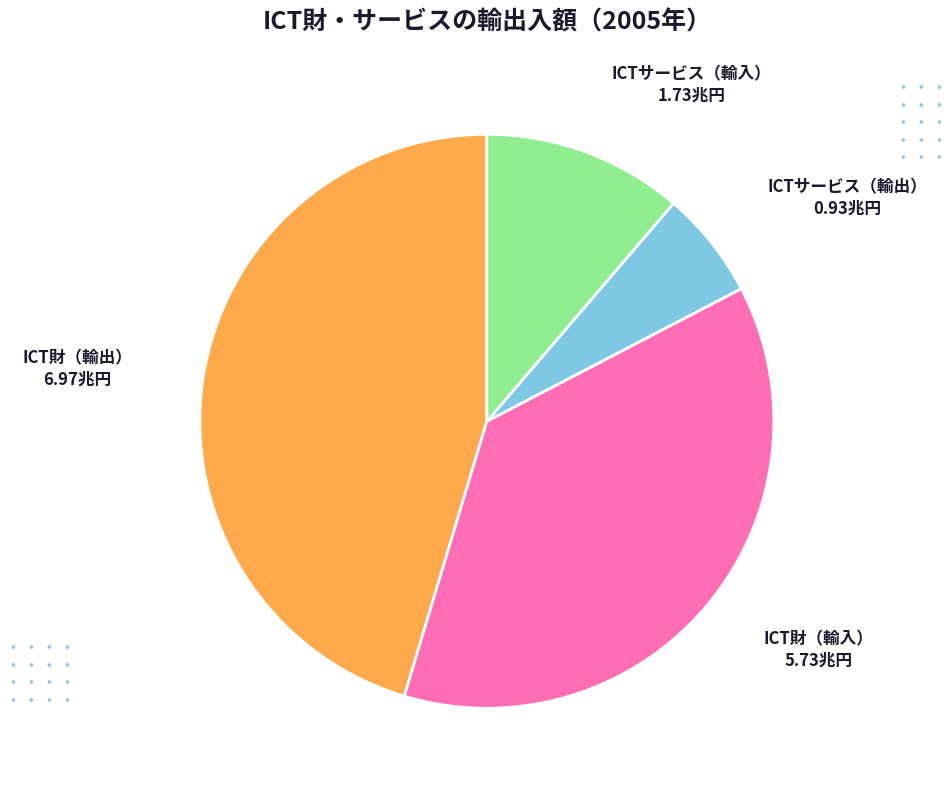

Combined, do ICTサービス（輸入） and ICTサービス（輸出） account for over 50%?

No